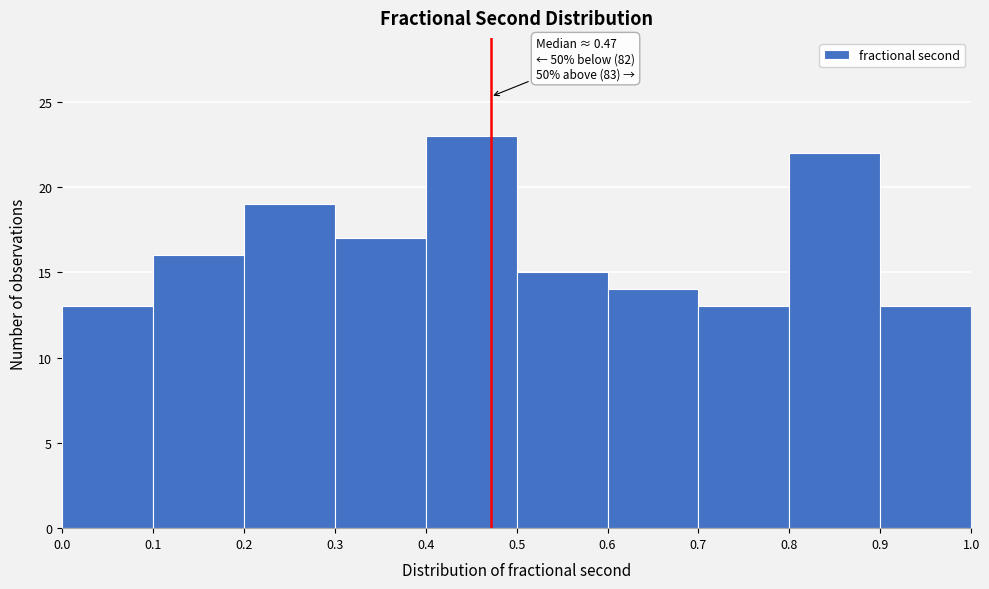

Over which range of the x-axis is the bar tallest?

0.4 to 0.5